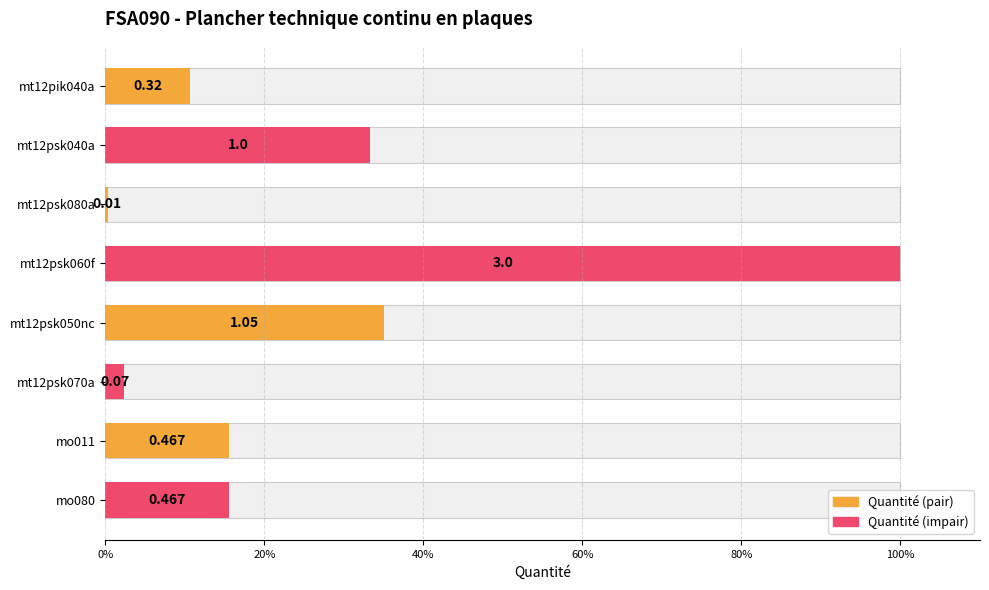

The value at mt12psk070a is 3.7. True or false?

False